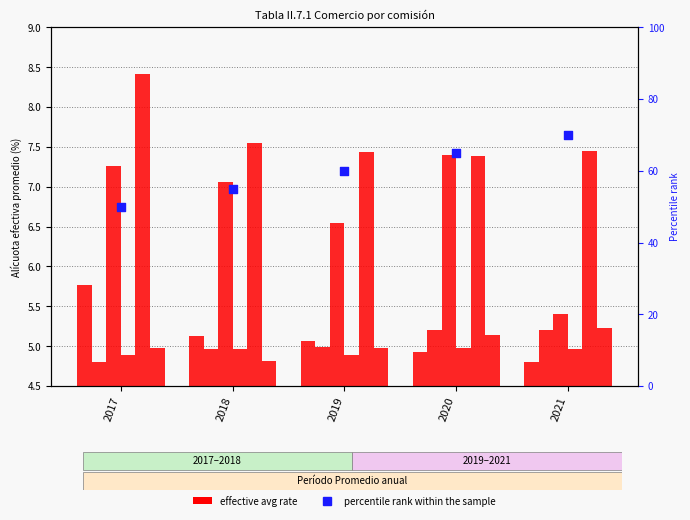

Is the value of Córdoba at 2019 greater than the value of Chaco at 2017?

Yes